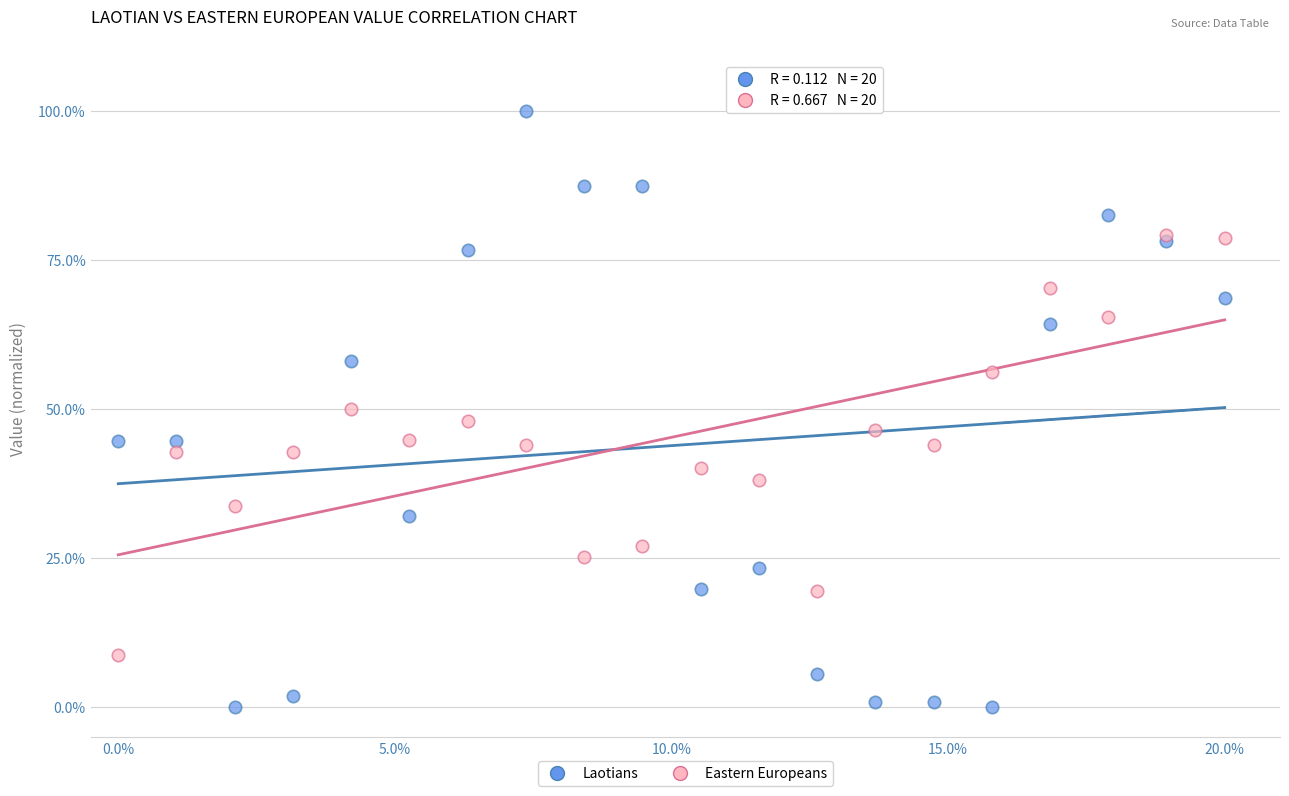

What are all the series names shown in the legend?

Laotians, Eastern Europeans